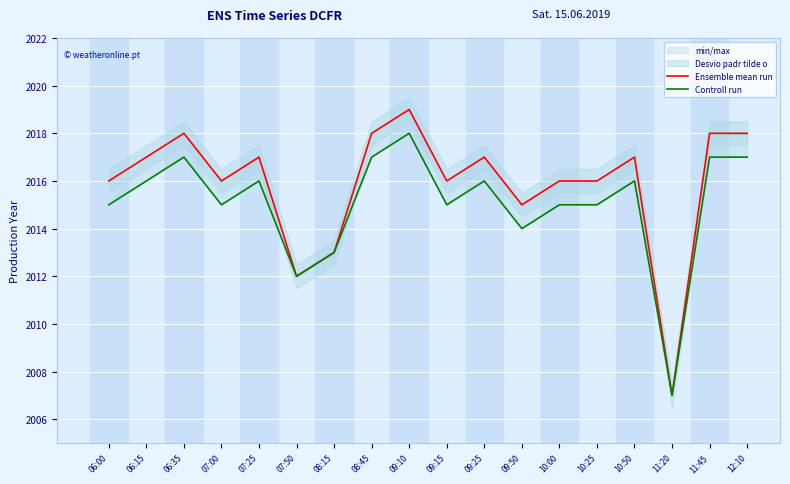

At which label does Controll run first exceed 2016?

06:35